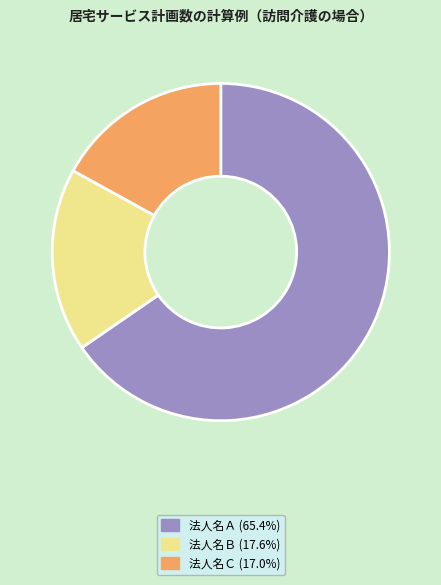

Approximately how many times larger is the value at 法人名Ｂ compared to 法人名Ｃ?

1.0